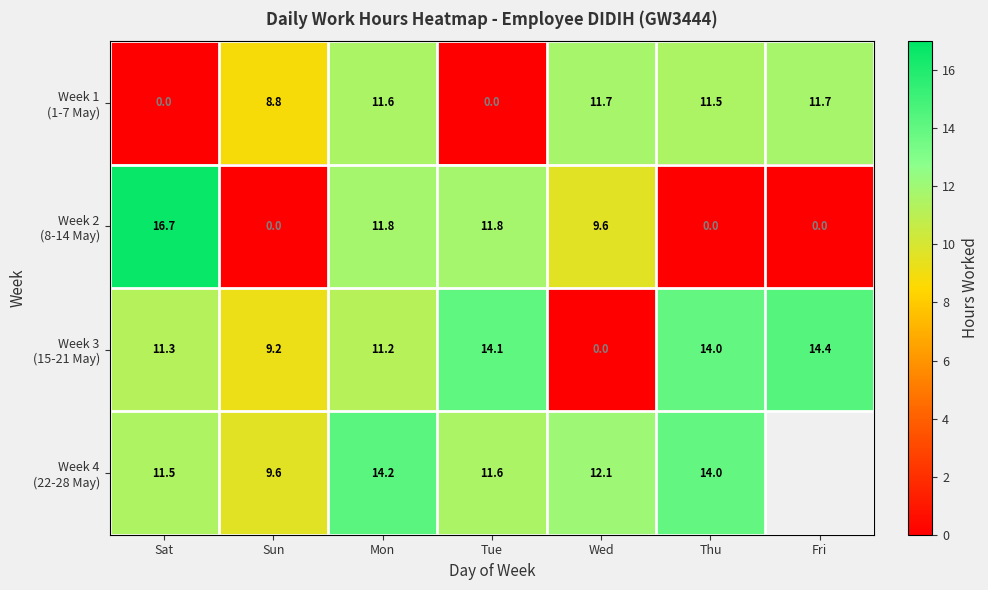

What is the total value across all series at Tue?

37.5